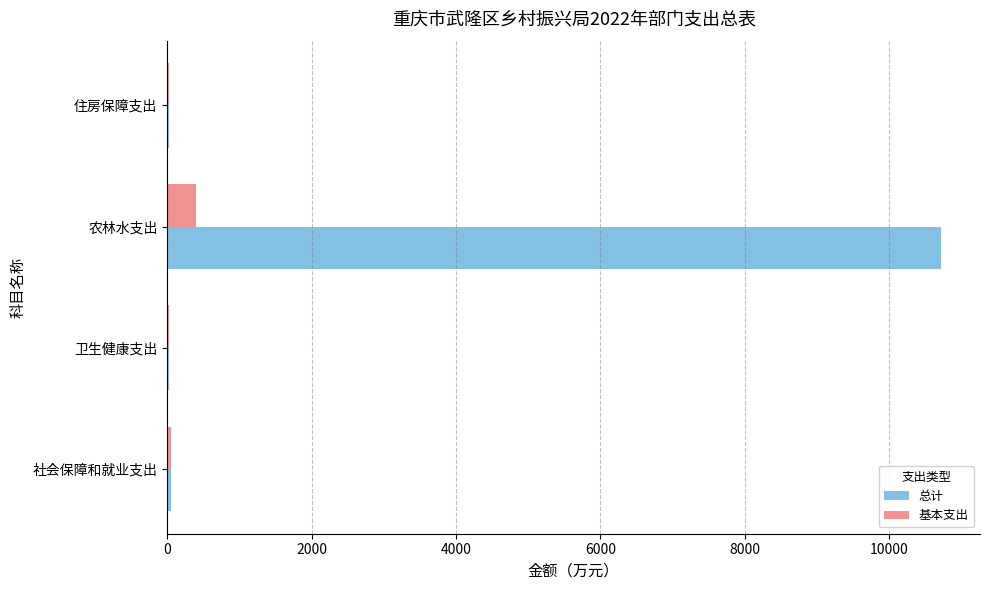

What are all the series names shown in the legend?

总计, 基本支出